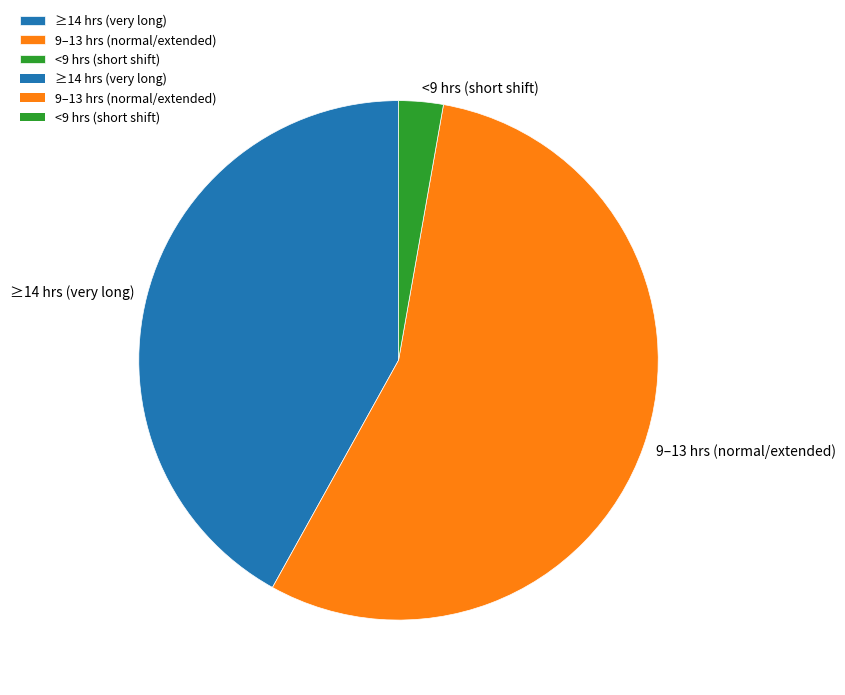

How many slices are in this pie chart?

3